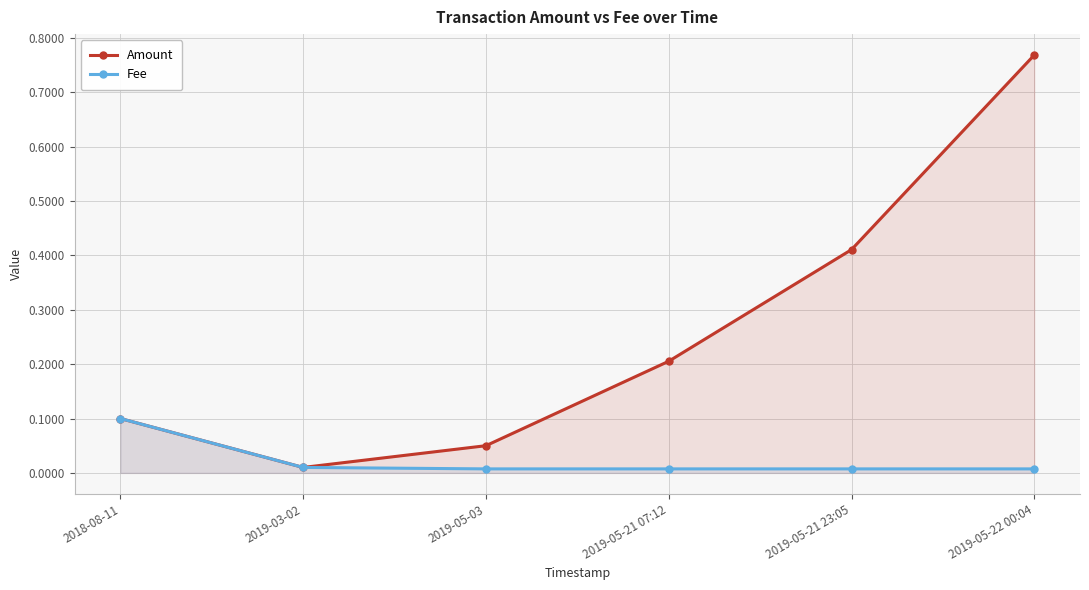

What is the difference between the highest and lowest values at 2019-05-22 00:04?

0.8